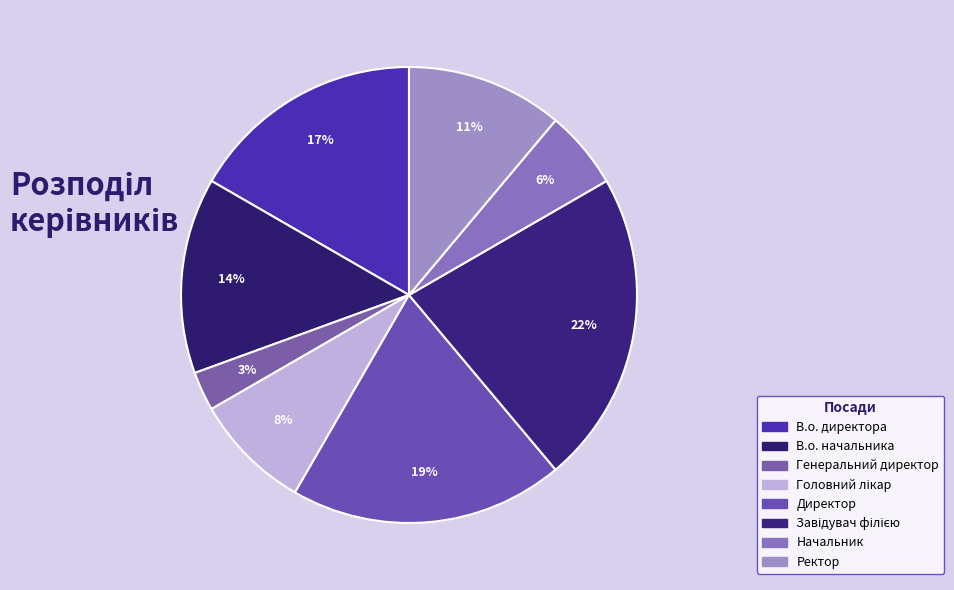

Which category has the smallest portion of the pie?

Генеральний директор